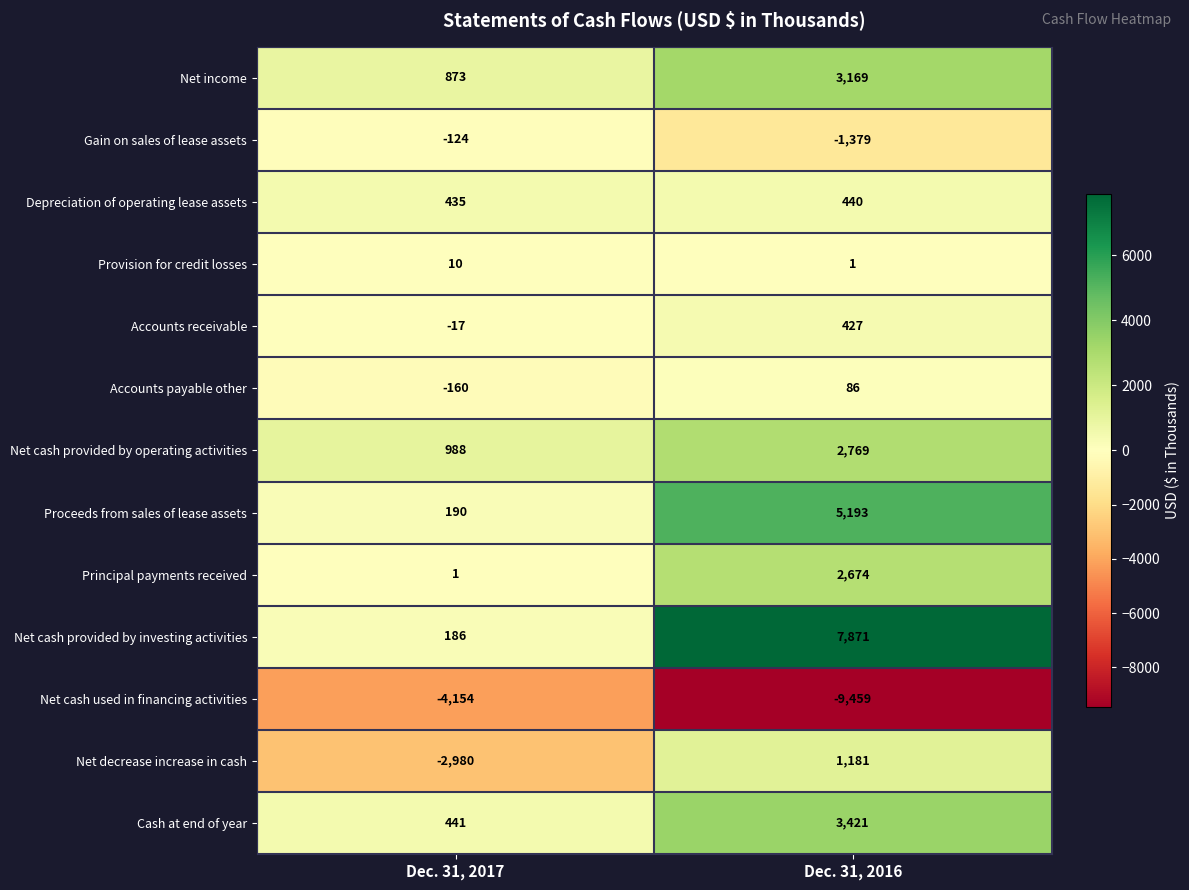

Rank the series by their maximum value, from highest to lowest.

Net cash provided by investing activities, Proceeds from sales of lease assets, Cash at end of year, Net income, Net cash provided by operating activities, Principal payments received, Net decrease increase in cash, Depreciation of operating lease assets, Accounts receivable, Accounts payable other, Provision for credit losses, Gain on sales of lease assets, Net cash used in financing activities